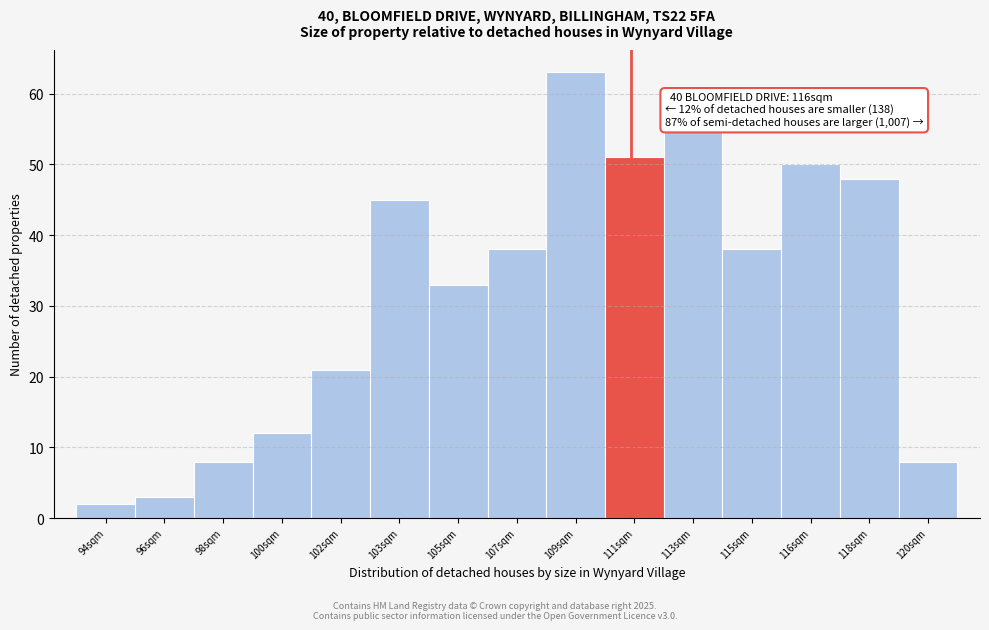

Reading left to right, list all the values displayed in this chart.

2	3	8	12	21	45	33	38	63	51	55	38	50	48	8